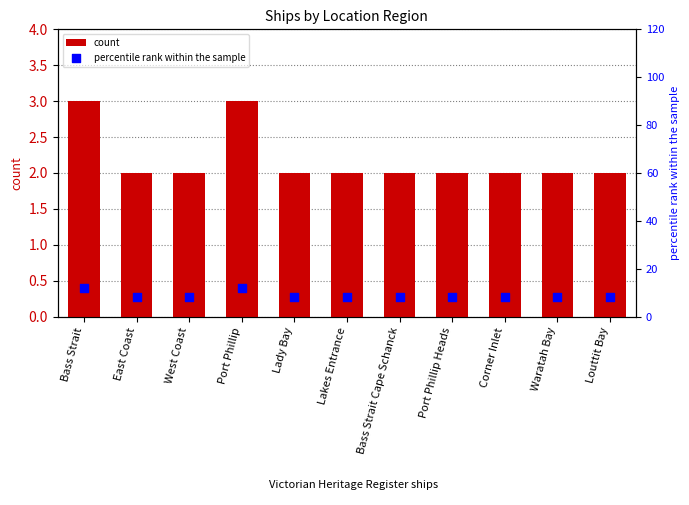

What are all the series names shown in the legend?

count, percentile rank within the sample